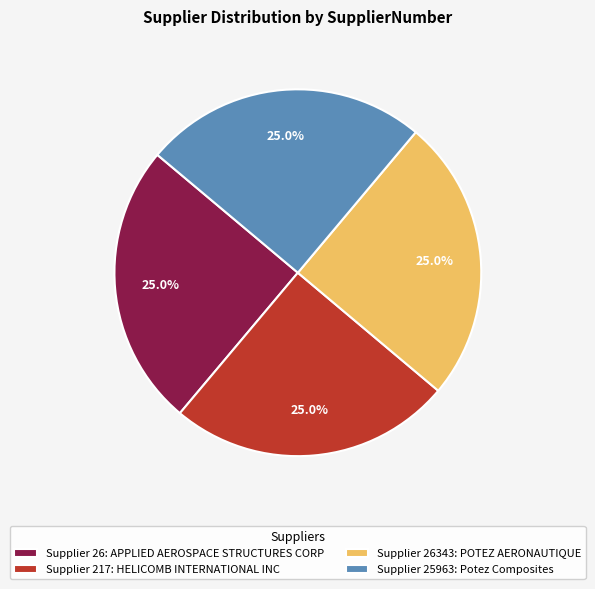

Is Supplier 26343: POTEZ AERONAUTIQUE the majority of the pie?

No